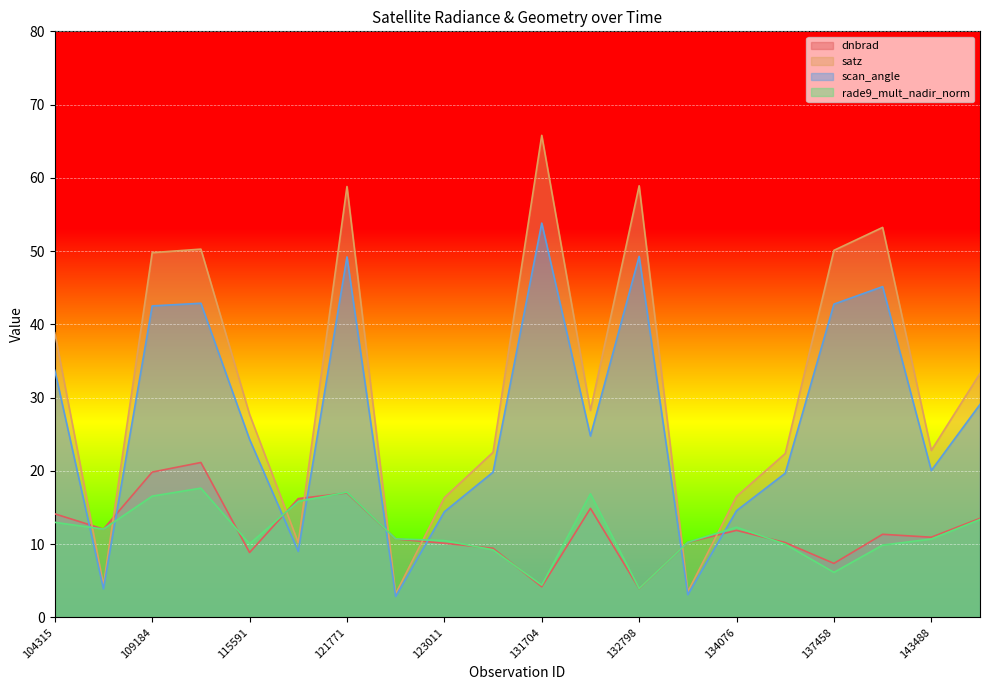

Which series has the largest range (max minus min)?

satz